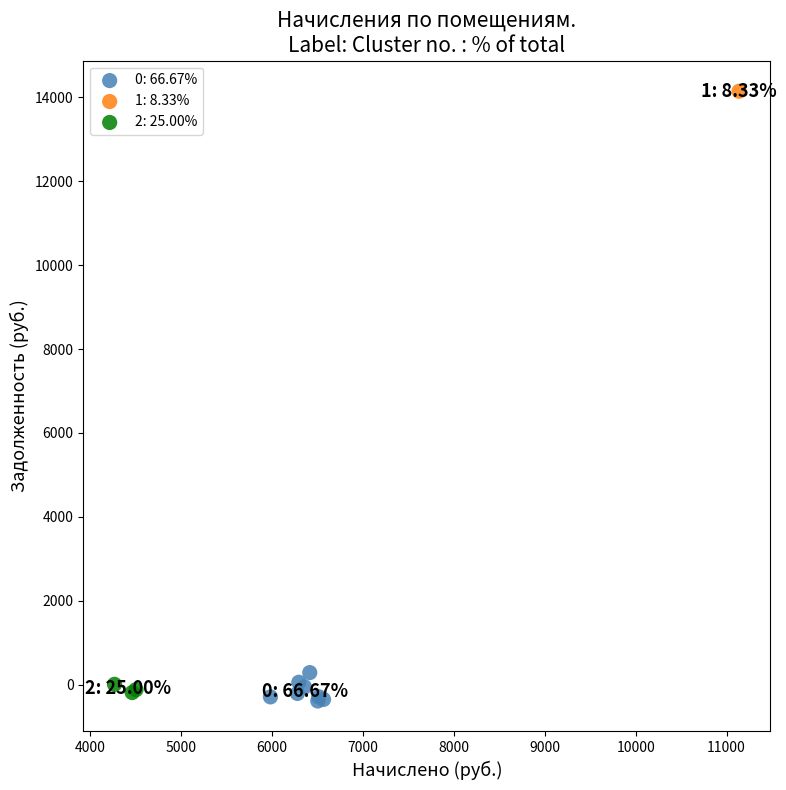

What are all the series names shown in the legend?

0: 66.67%, 1: 8.33%, 2: 25.00%